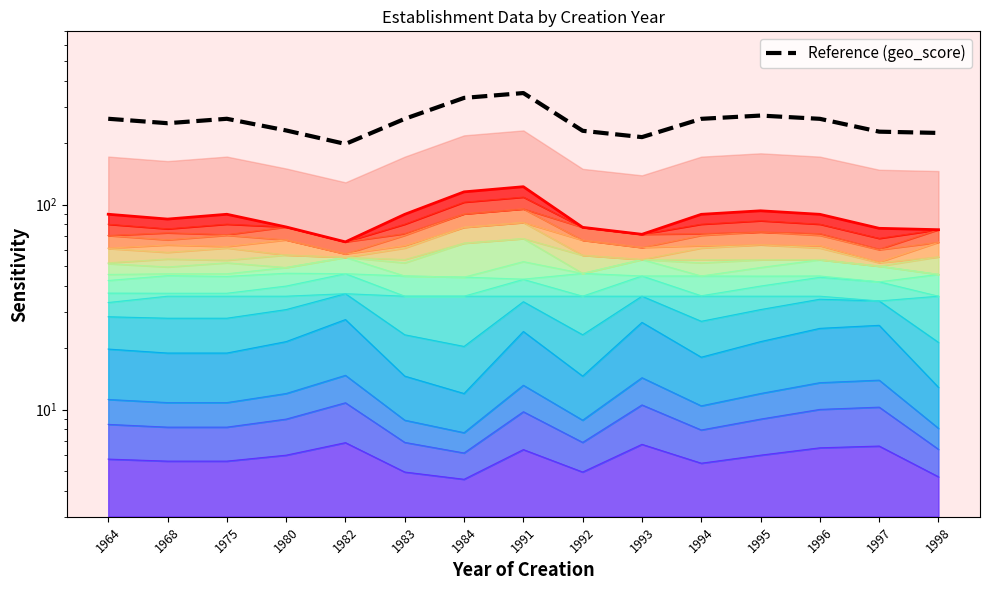

What value does the Reference (geo_score) series have at 1997?

226.9